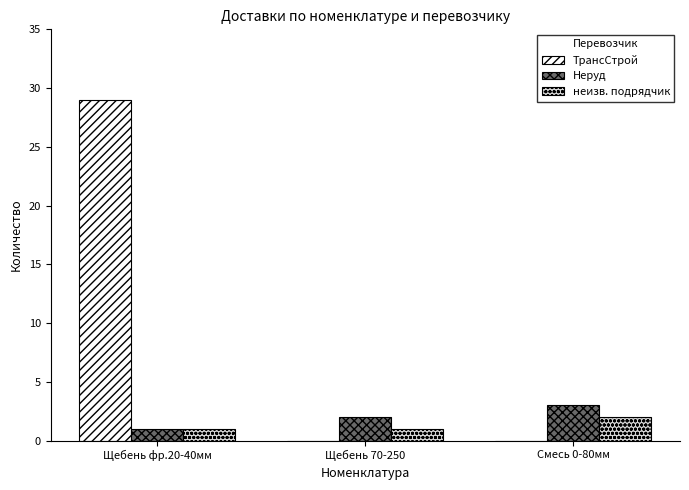

Which category has the highest value across all series?

Щебень фр.20-40мм